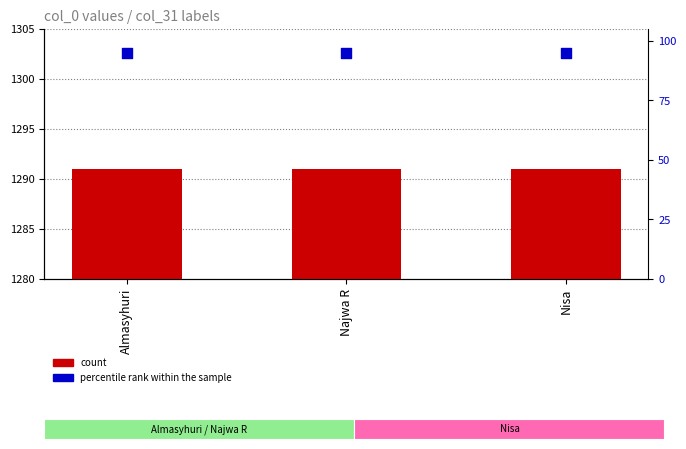

Which series contains the lowest Y value?

percentile rank within the sample